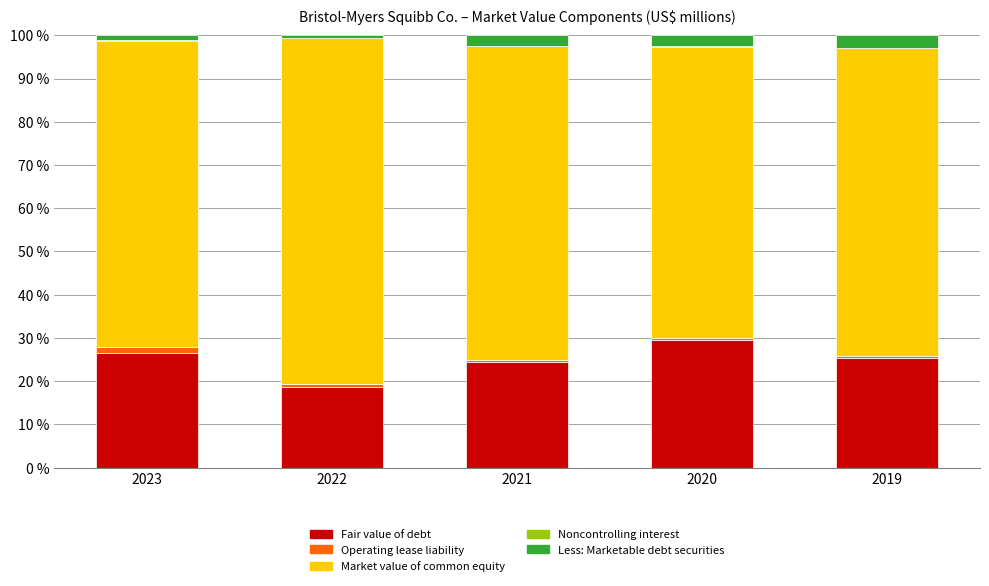

What is the highest value of the Fair value of debt series?

29.5